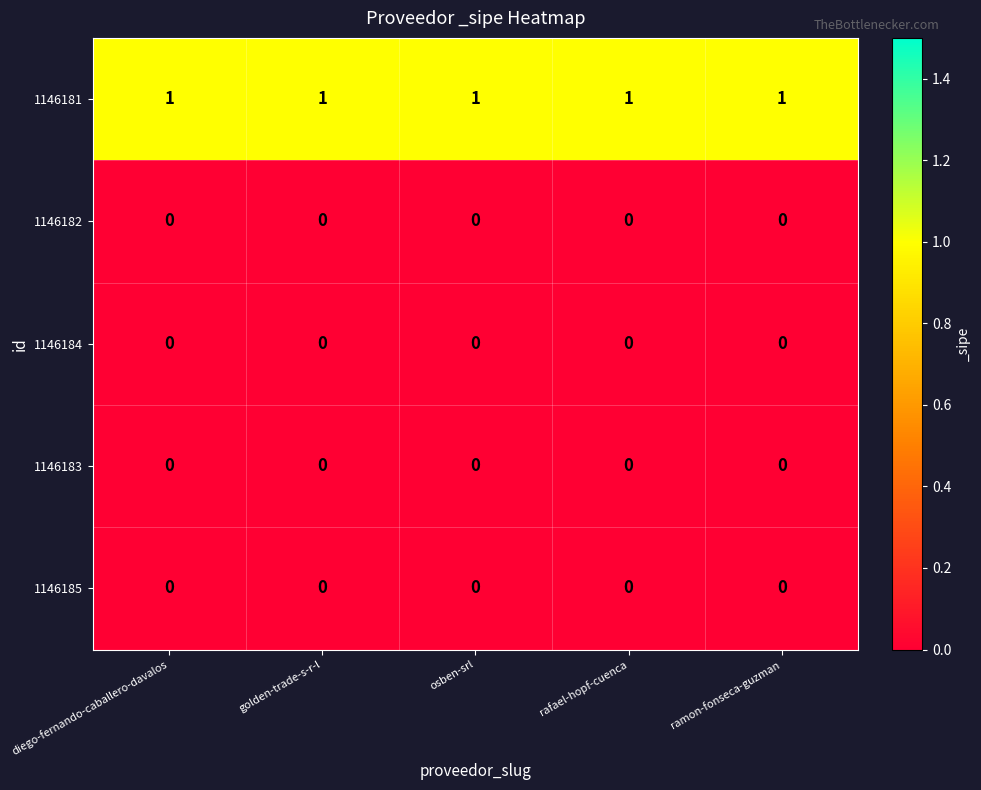

Is it true that 1146181 equals 1 at diego-fernando-caballero-davalos?

True